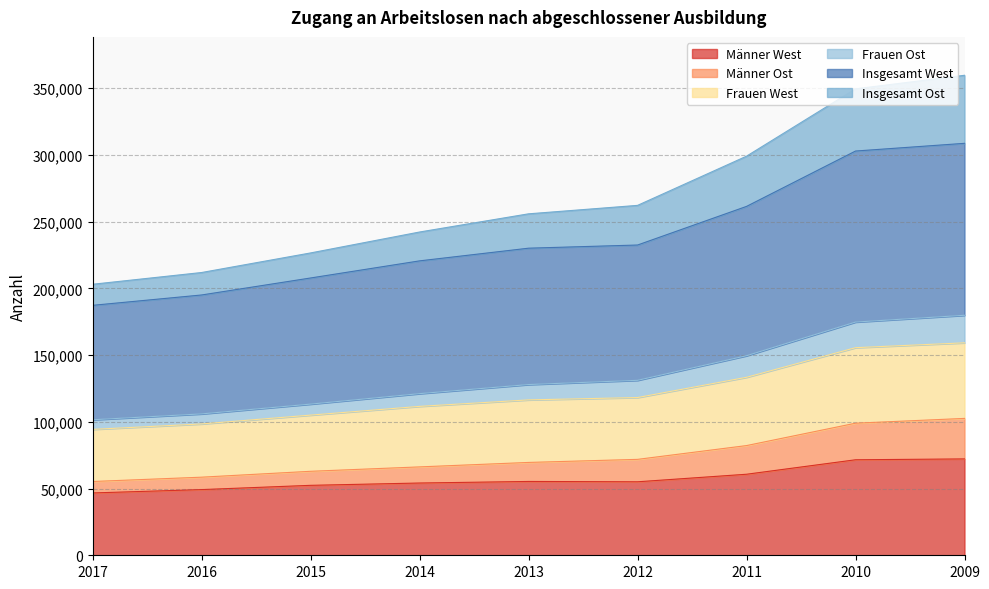

Rank the categories by Insgesamt Ost value from highest to lowest.

2009, 2010, 2011, 2012, 2013, 2014, 2015, 2016, 2017